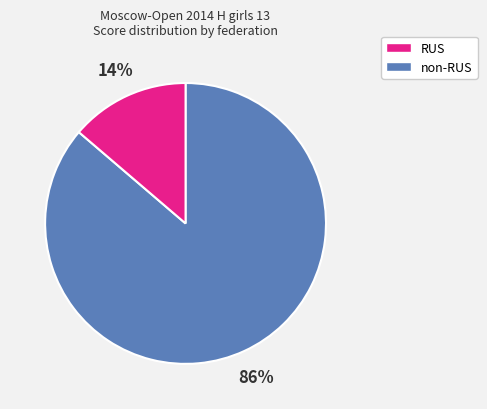

How many segments does this pie chart have?

2